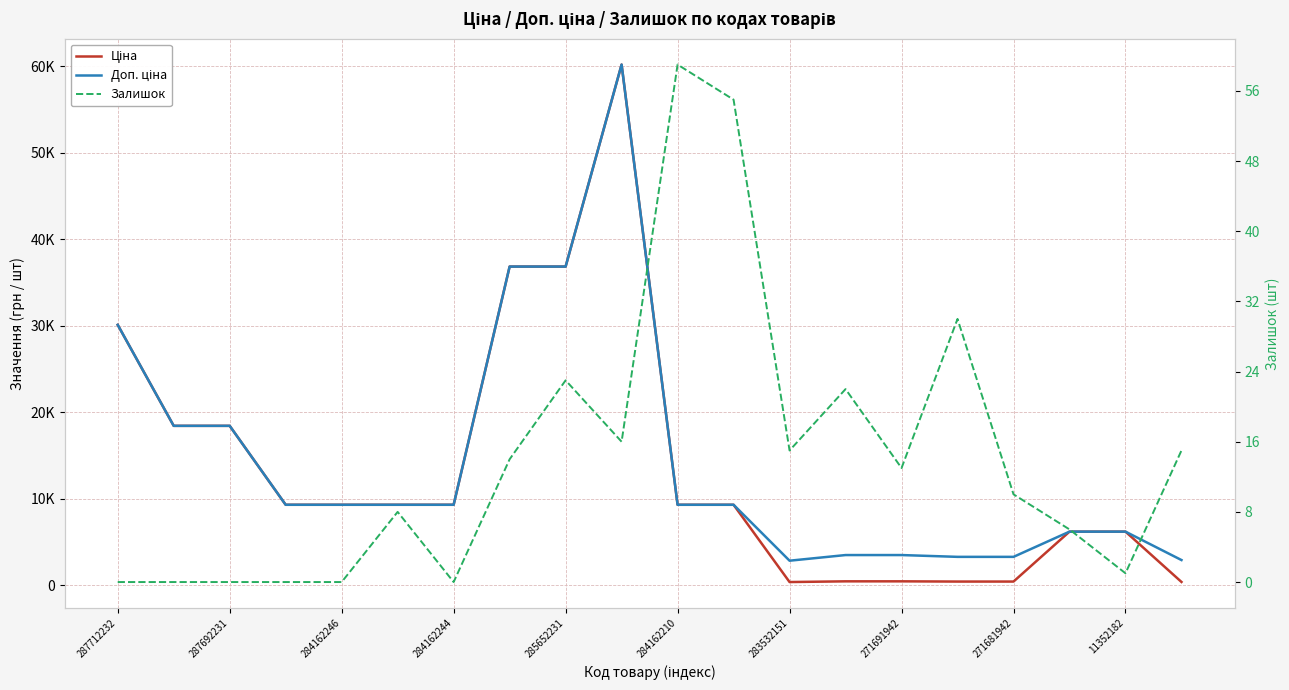

True or false: Ціна and Залишок cross at least once.

False